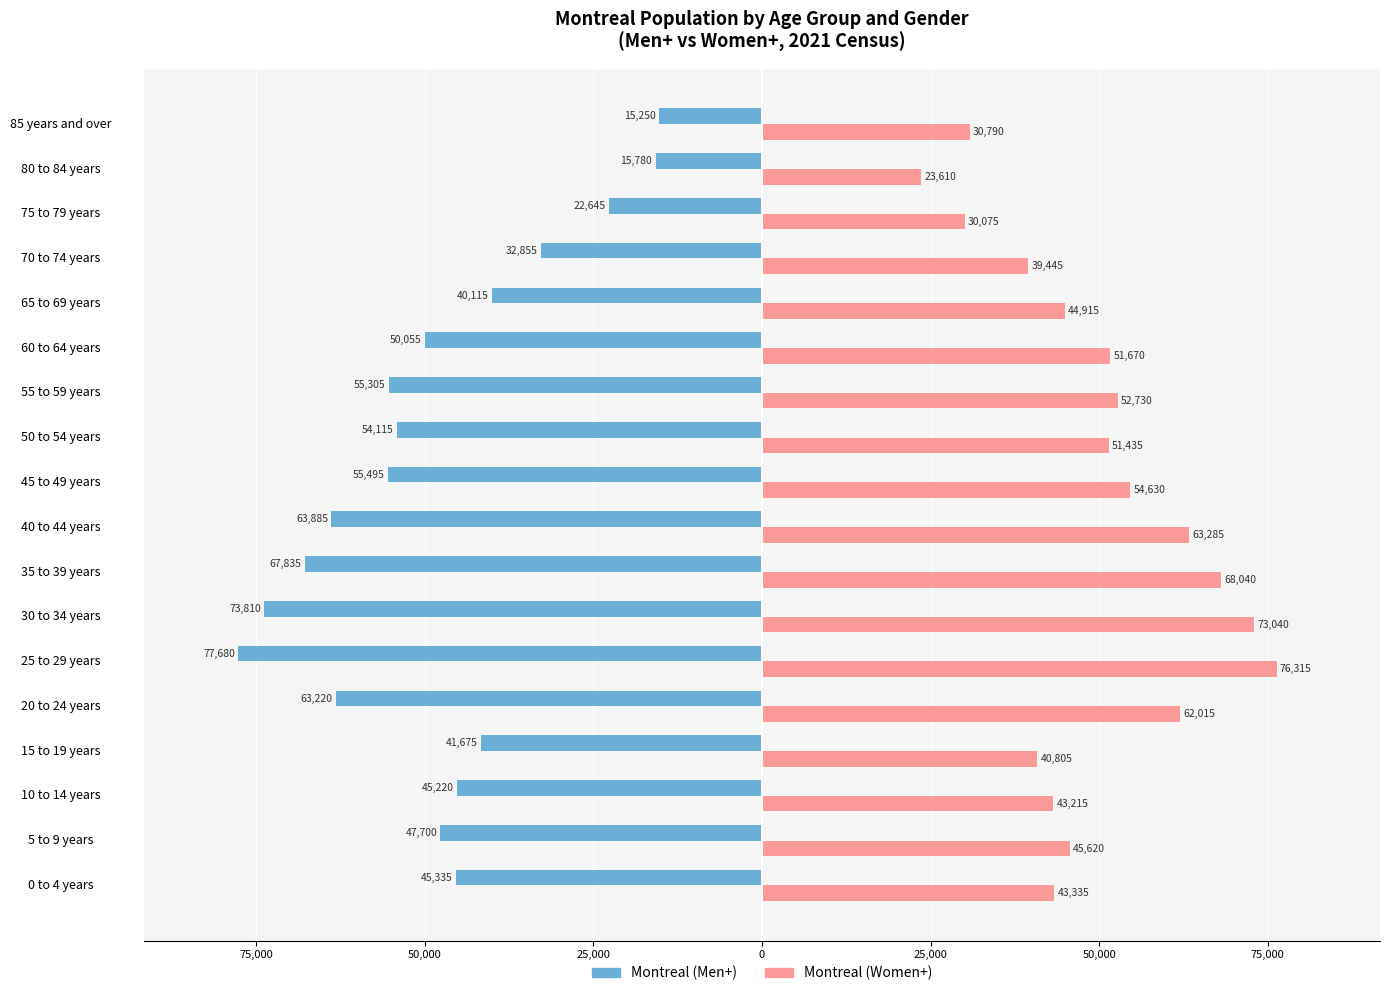

What are all the series names shown in the legend?

Montreal (Men+), Montreal (Women+)